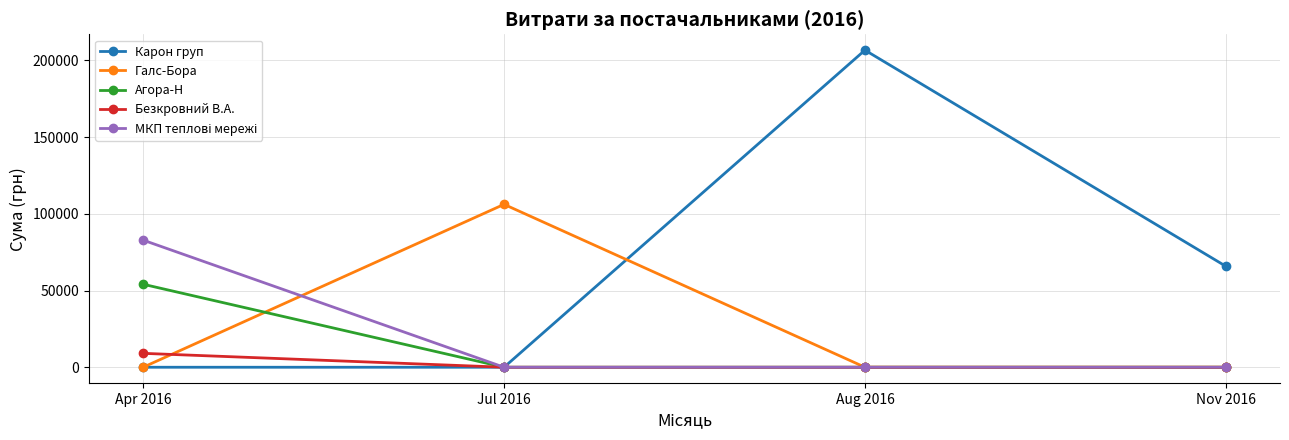

What is the label of the 1st point from the left?

Apr 2016